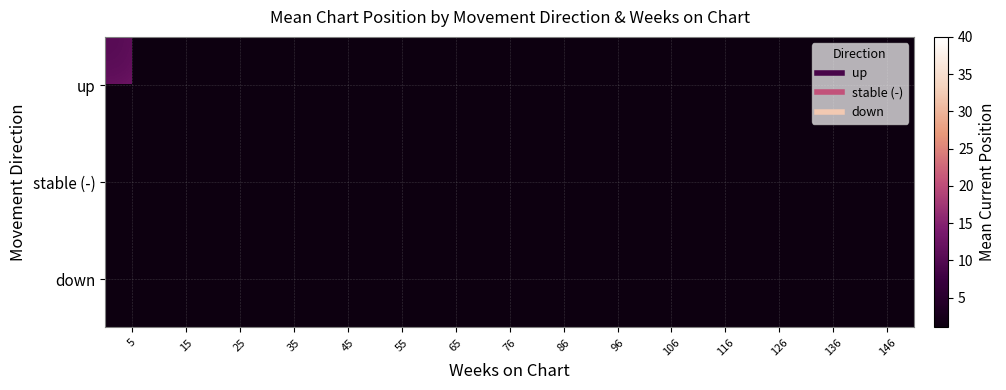

Where is up nearest to the value 9?

126